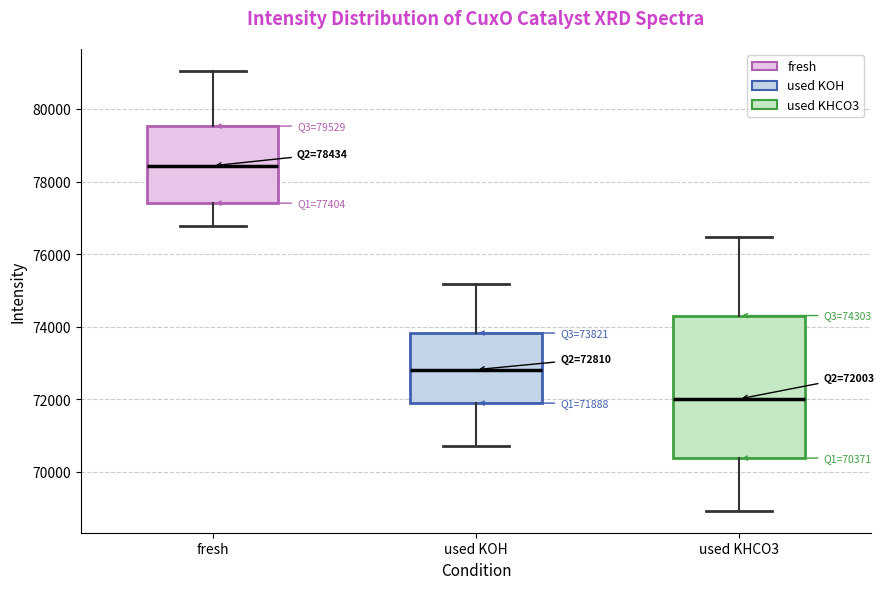

Which box has the highest median line?

fresh